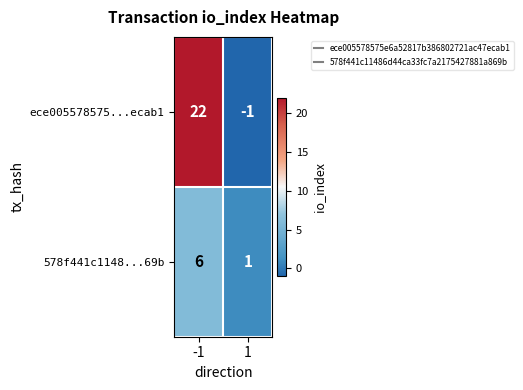

Which series has the largest range (max minus min)?

ece005578575...ecab1